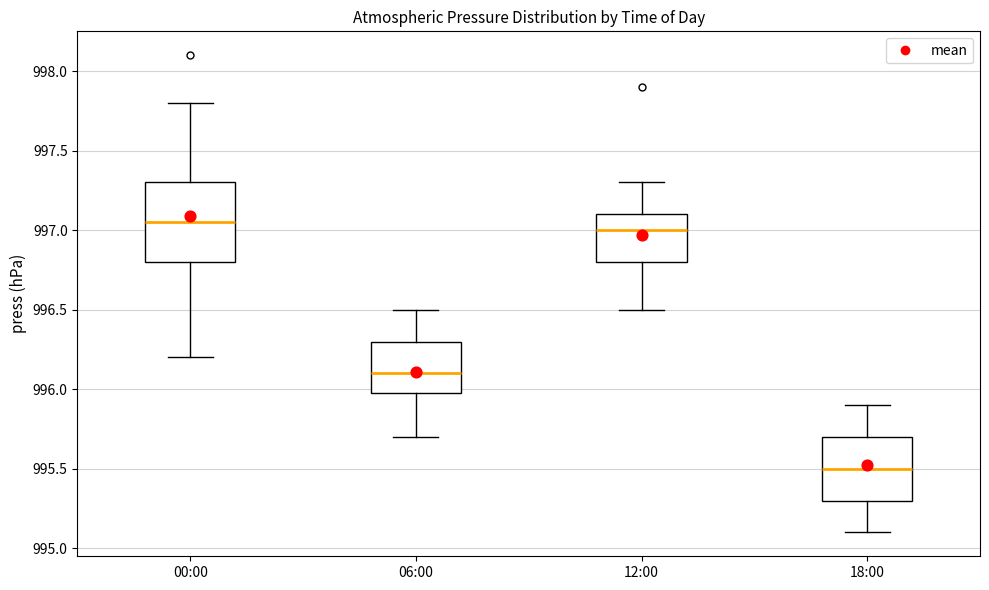

Where does the lower whisker of the box for 06:00 end on the y-axis? The values are not printed on the chart, so give them approximately, as read against the axis.

995.70